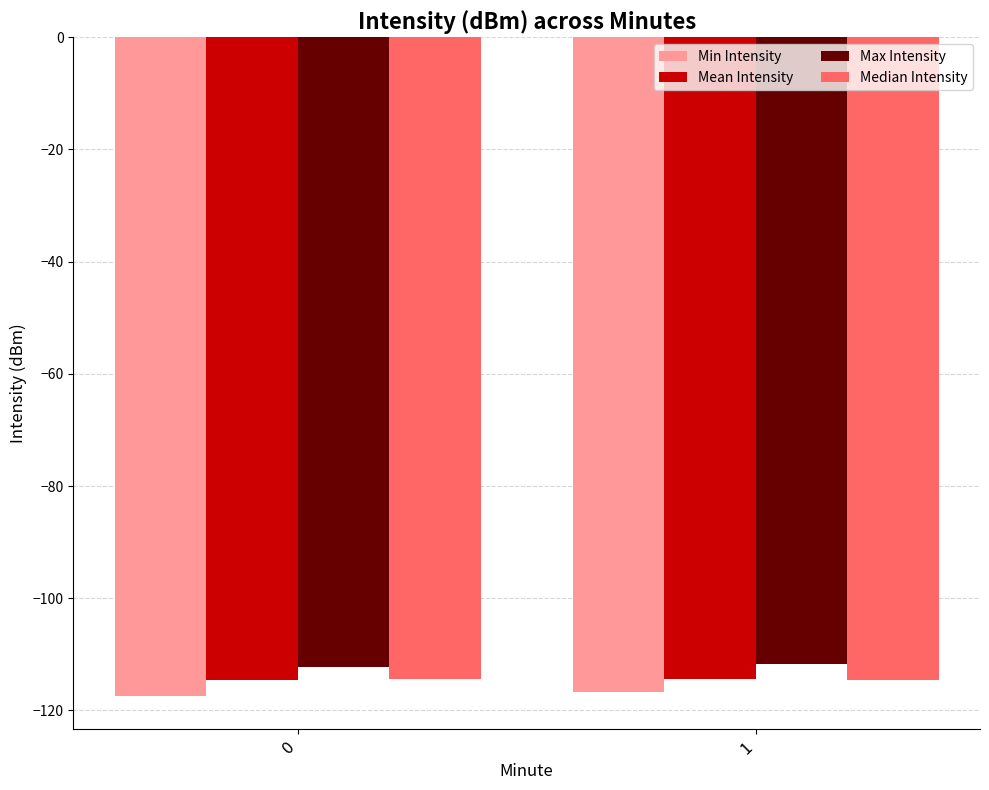

What is the average value of the Max Intensity series?

-112.0